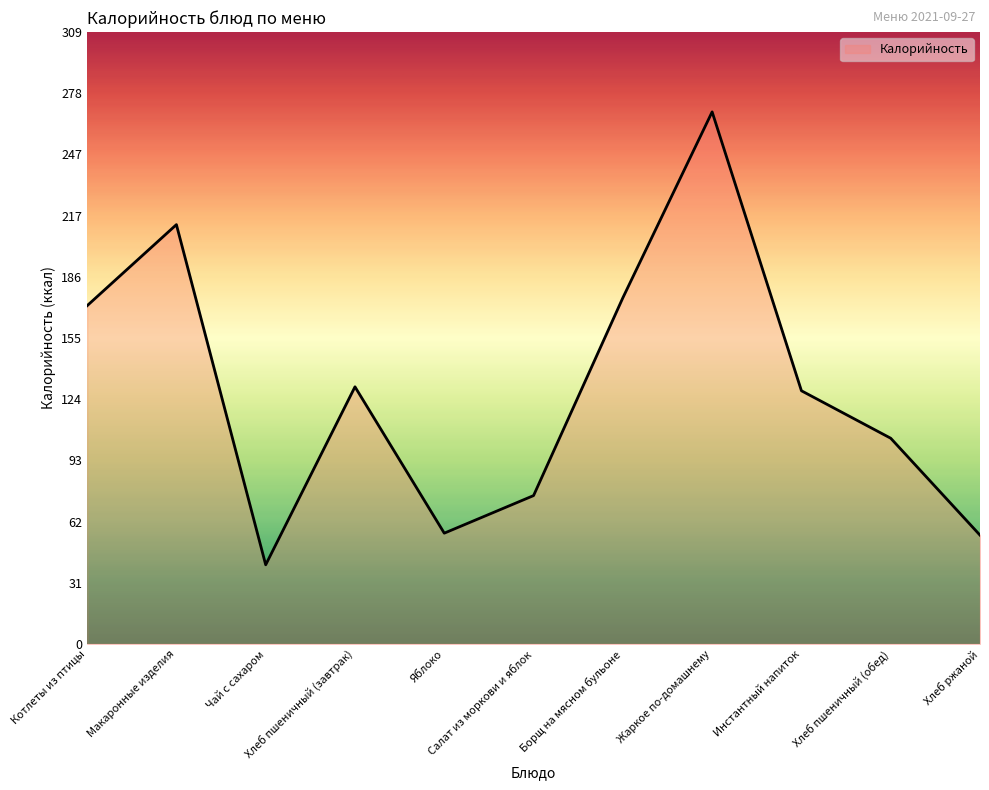

Which has a higher value, Инстантный напиток or Хлеб ржаной?

Инстантный напиток